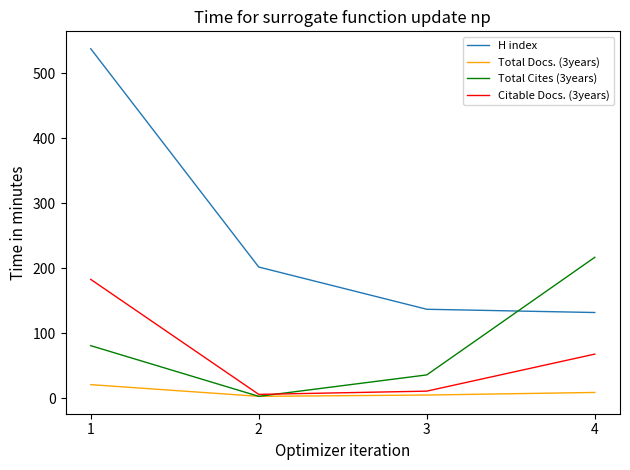

The value of Total Cites (3years) at 4 is 389. True or false?

False